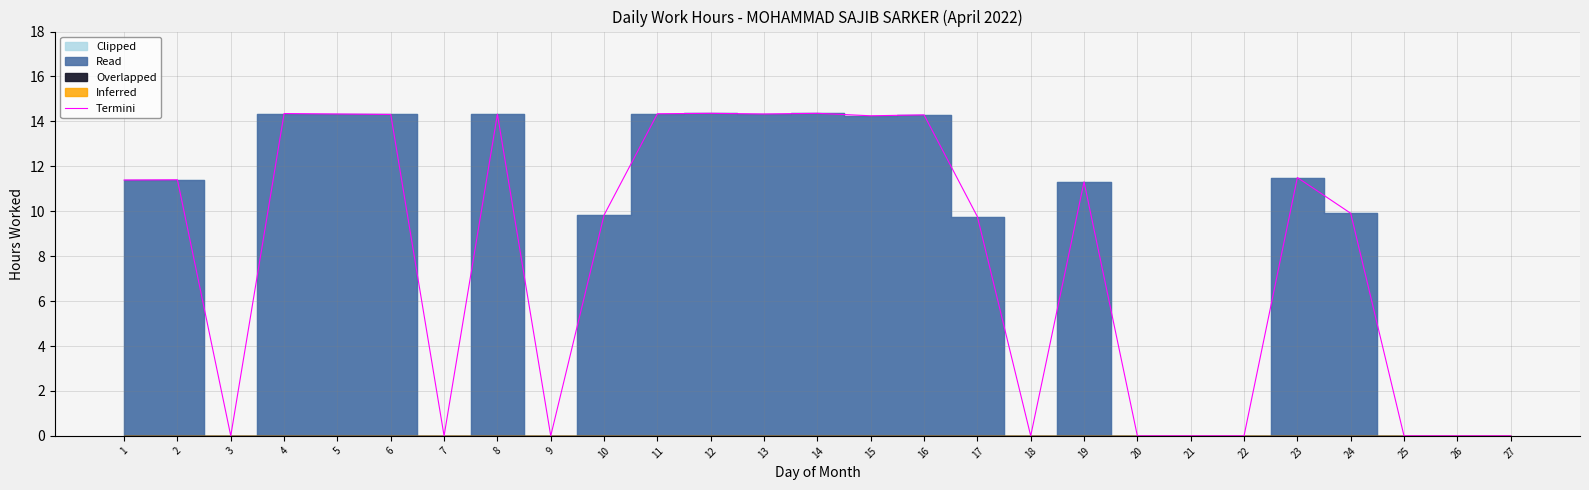

List the labels in order of value, largest first.

12, 14, 4, 11, 5, 13, 8, 6, 16, 15, 23, 2, 1, 19, 24, 10, 17, 3, 7, 9, 18, 20, 21, 22, 25, 26, 27